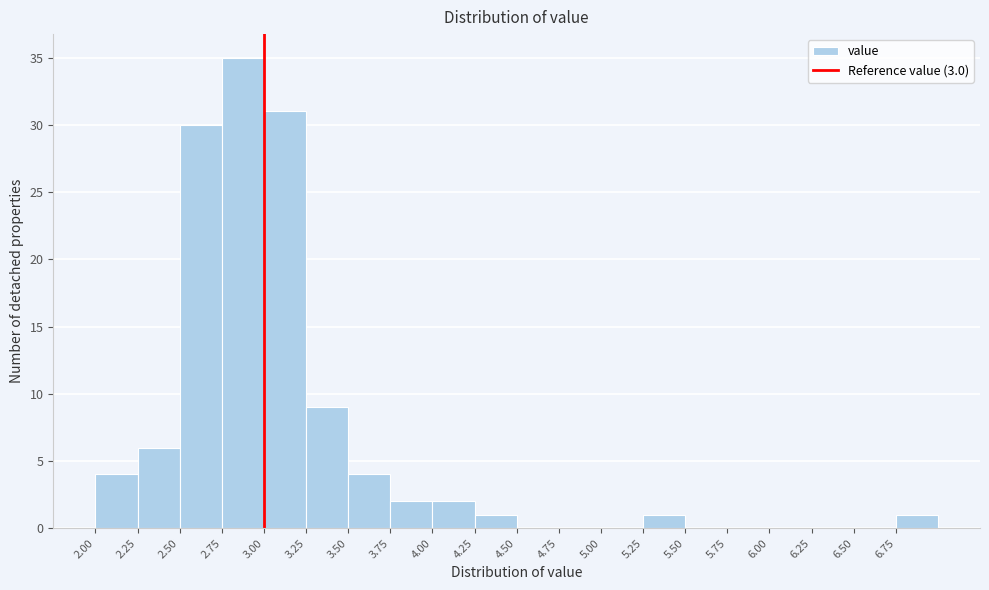

Reading left to right, transcribe this chart: for each bar, give the range it covers on the x-axis and its height. The values are not printed on the chart, so give them approximately, as read against the axis.

2.00 to 2.25: 4
2.25 to 2.50: 6
2.50 to 2.75: 30
2.75 to 3.00: 35
3.00 to 3.25: 31
3.25 to 3.50: 9
3.50 to 3.75: 4
3.75 to 4.00: 2
4.00 to 4.25: 2
4.25 to 4.50: 1
4.50 to 4.75: 0
4.75 to 5.00: 0
5.00 to 5.25: 0
5.25 to 5.50: 1
5.50 to 5.75: 0
5.75 to 6.00: 0
6.00 to 6.25: 0
6.25 to 6.50: 0
6.50 to 6.75: 0
6.75 to 7.00: 1